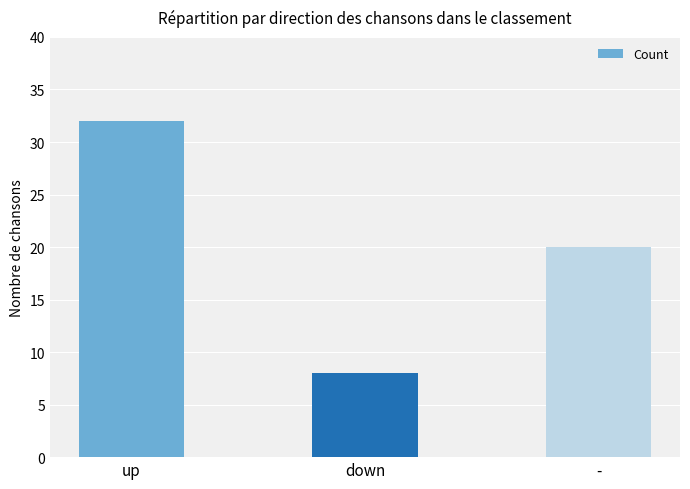

What is the ratio of the value at down to the value at -?

0.4